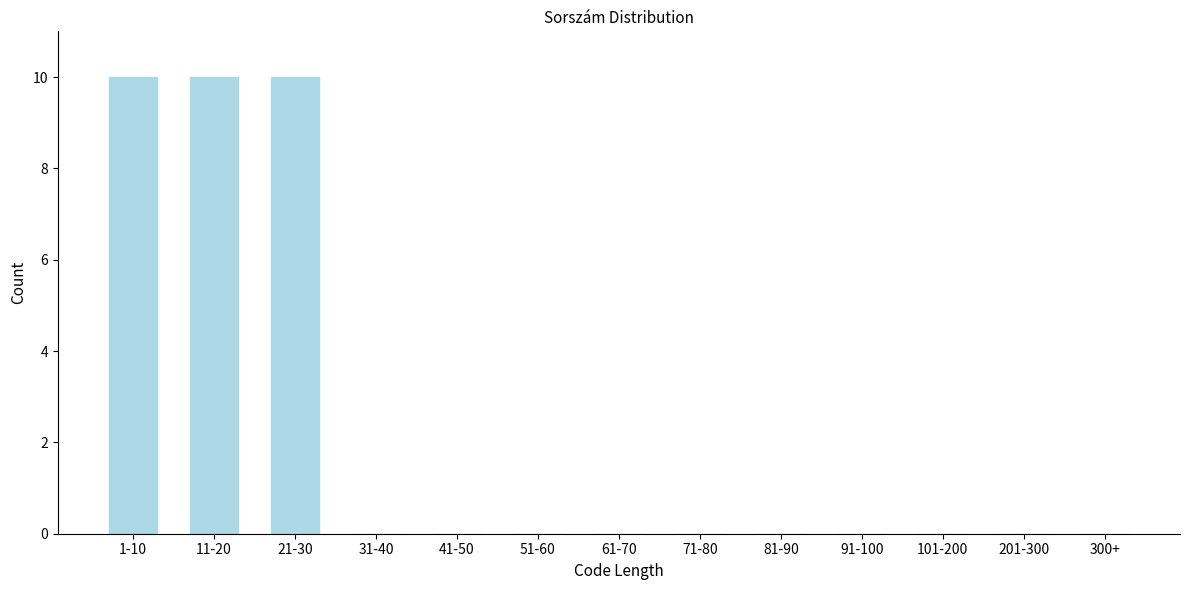

Reading left to right, what are all the values shown in this chart?

1-10=10	11-20=10	21-30=10	31-40=0	41-50=0	51-60=0	61-70=0	71-80=0	81-90=0	91-100=0	101-200=0	201-300=0	300+=0